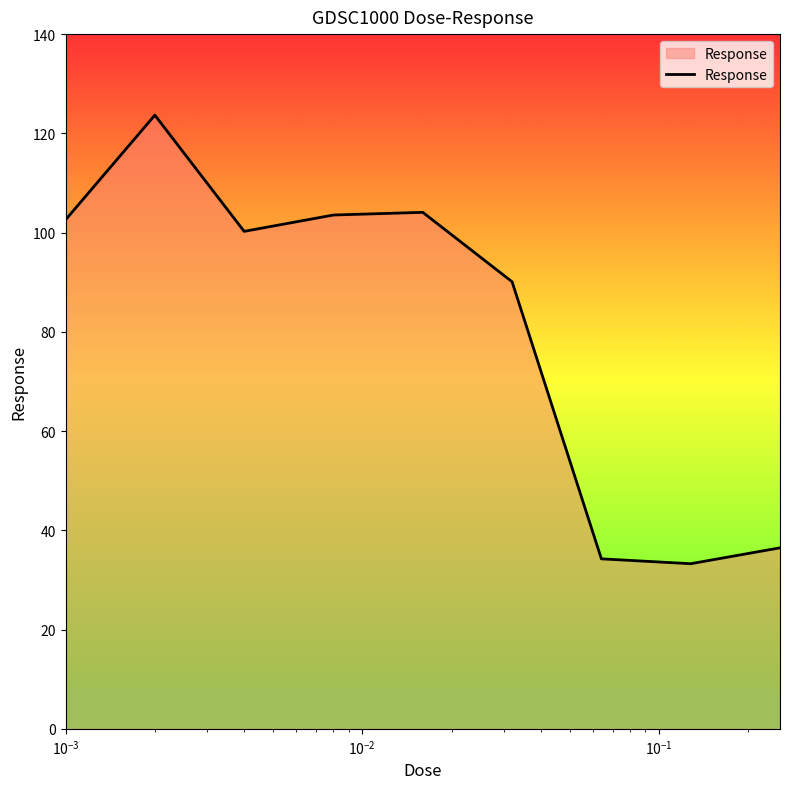

How many interior local peaks (higher than both neighbors) does the data have?

2